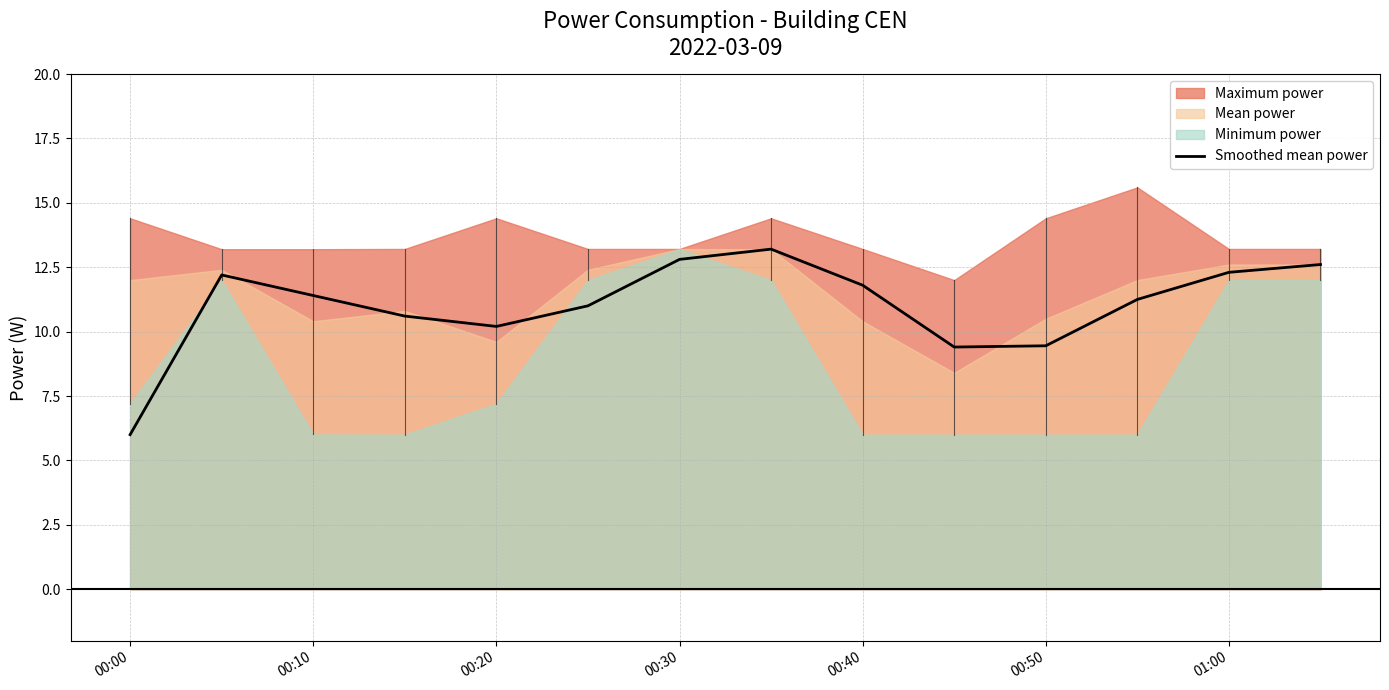

What is the sum of all values?

154.2